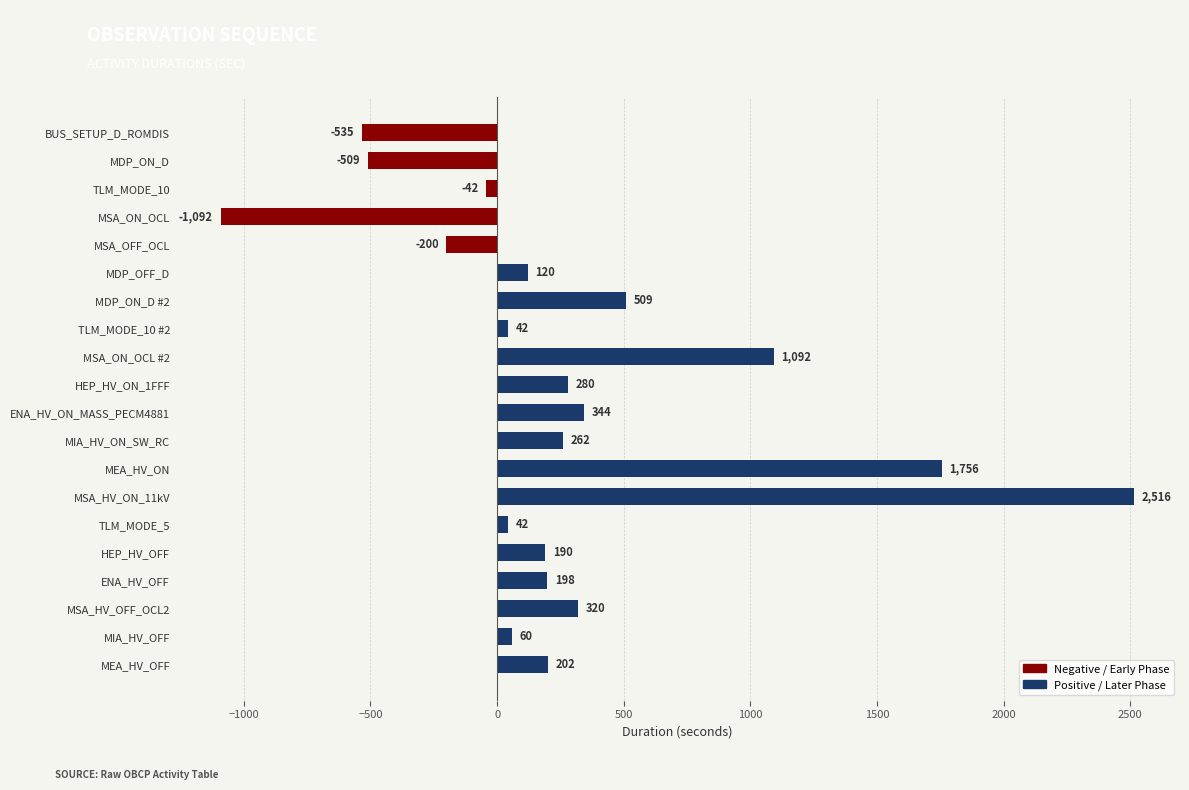

What is the smallest value displayed?

-1092